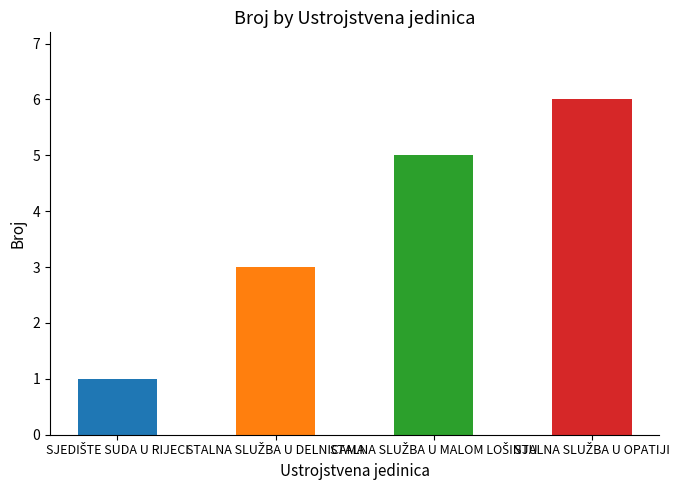

What is the difference between the second highest and minimum values?

4